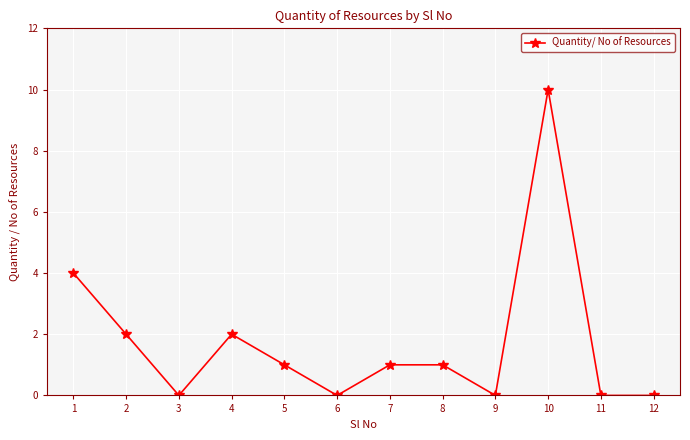

How many data points does each series have?

12